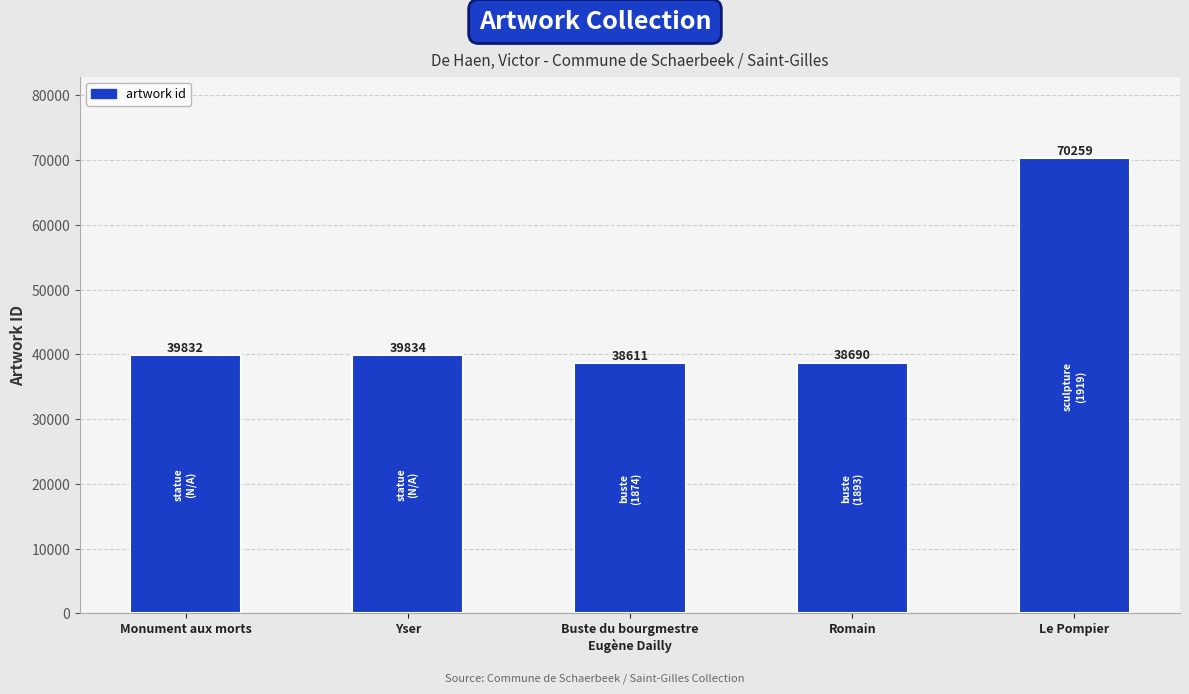

Reading left to right, list all the values displayed in this chart.

Monument aux morts=39832	Yser=39834	Buste du bourgmestre
Eugène Dailly=38611	Romain=38690	Le Pompier=70259